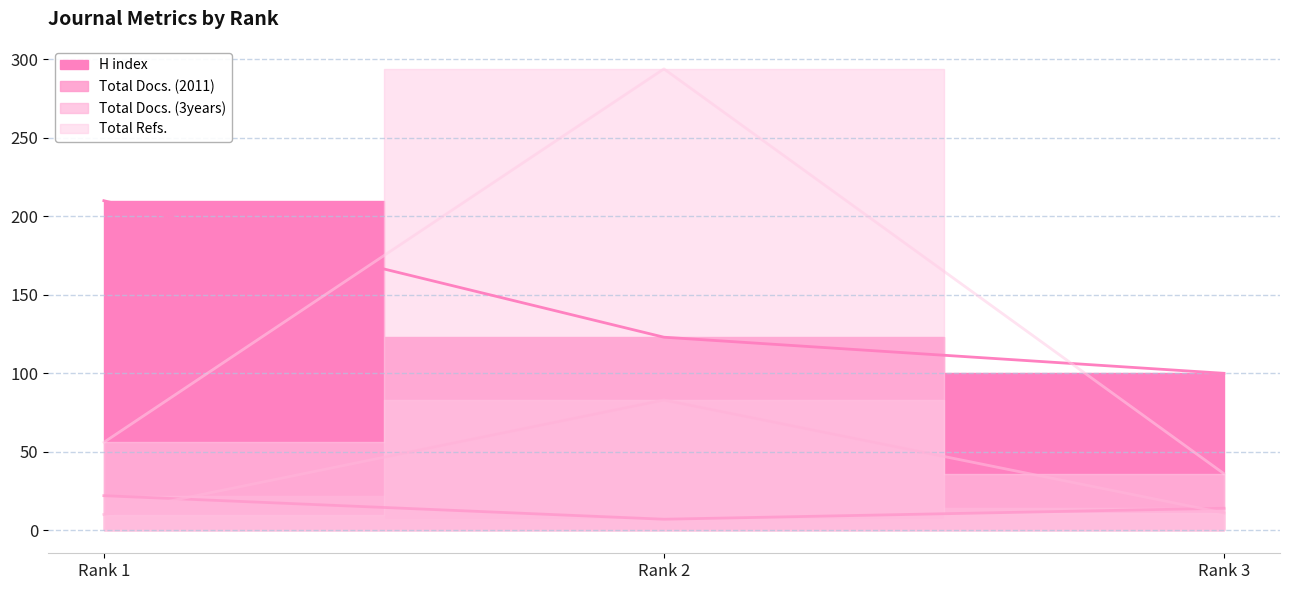

The value of Total Refs. at Rank 1 is 15. True or false?

False